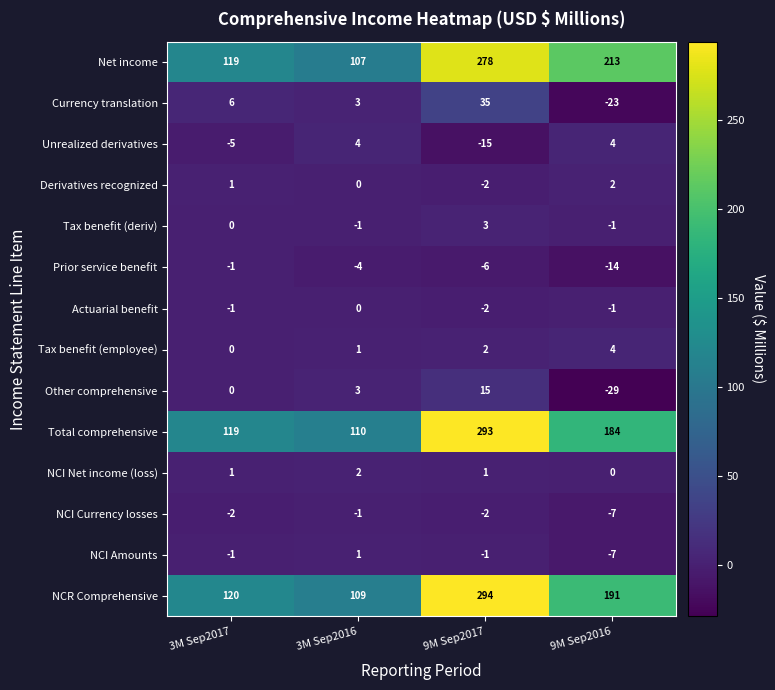

The Prior service benefit series shows -2 at 3M Sep2017. True or false?

False